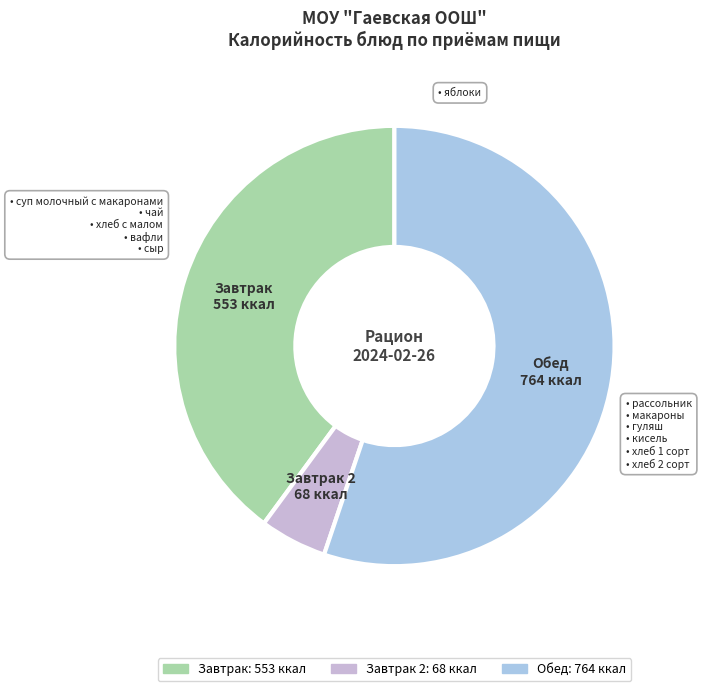

Is Завтрак the majority of the pie?

No